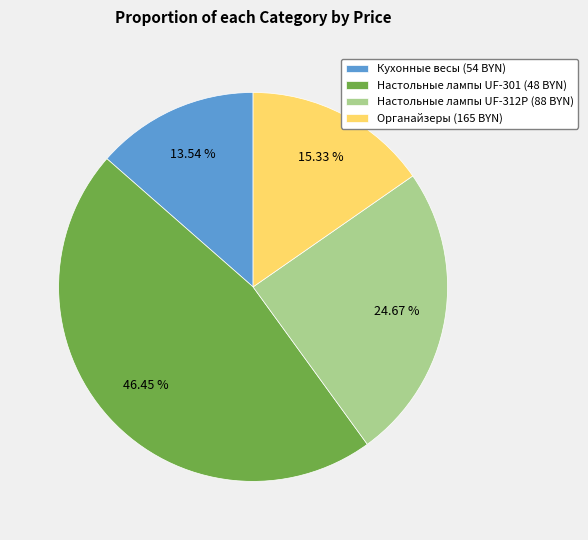

Do Кухонные весы (54 BYN) and Органайзеры (165 BYN) together represent more than half of the pie?

No